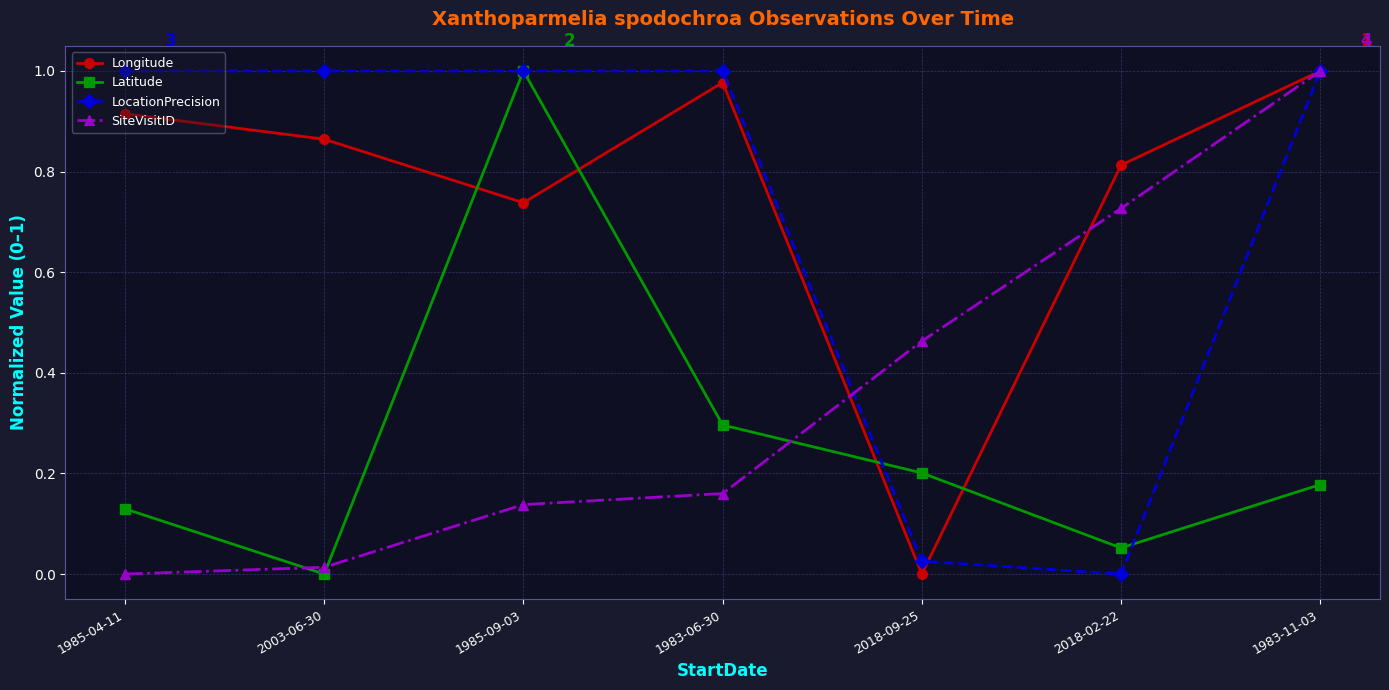

What is the label of the 4th point from the right?

1983-06-30